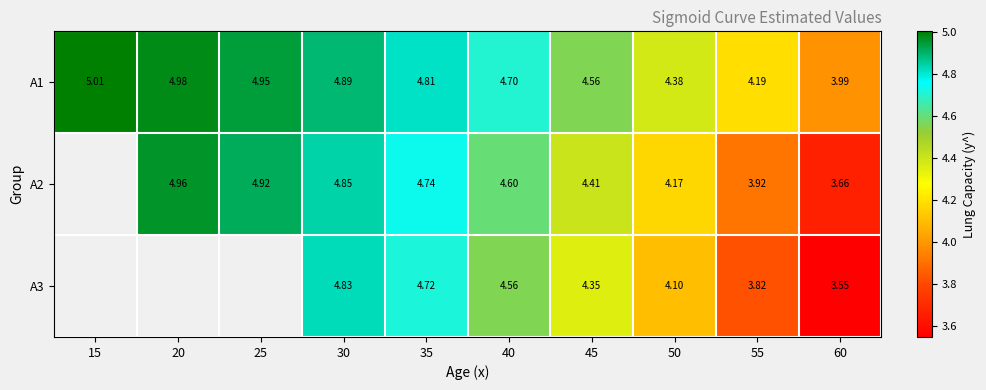

What is the difference between the second highest and second lowest values in the A1 series?

0.8